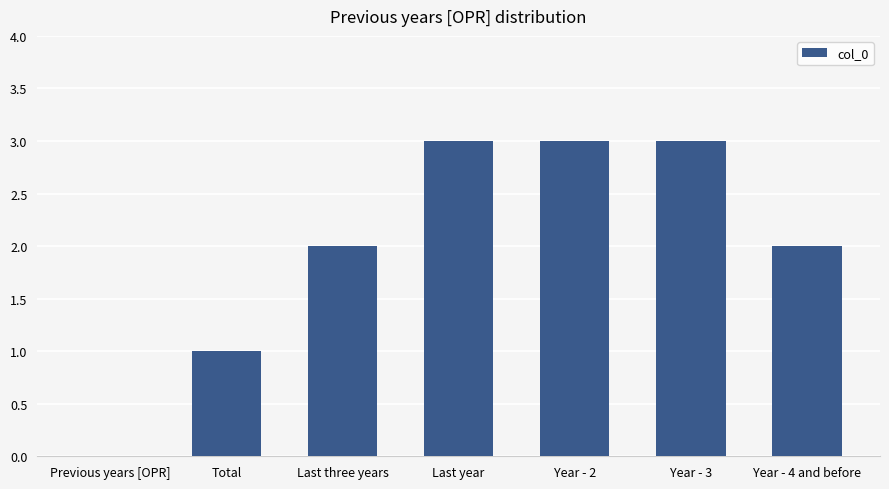

The chart shows a value of 2 at Last three years. True or false?

True